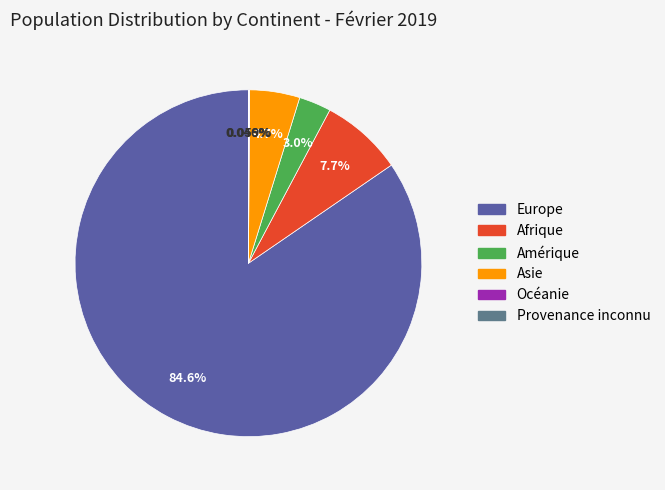

Which slice is the largest?

Europe